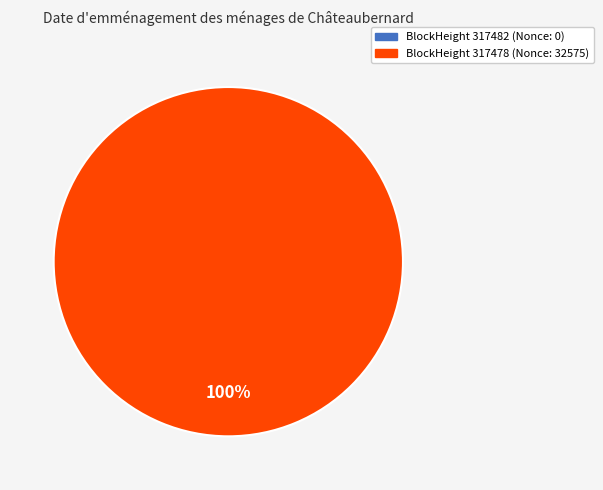

Does 317478 account for over 50% of the chart?

Yes